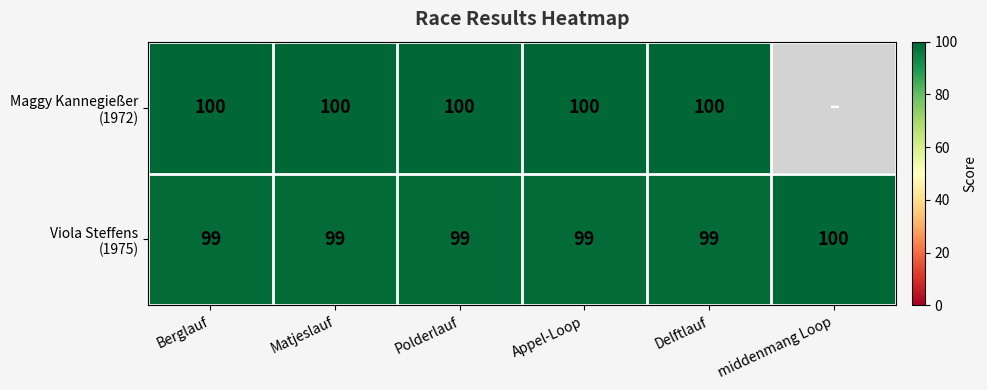

What is the total value across all series at Polderlauf?

199